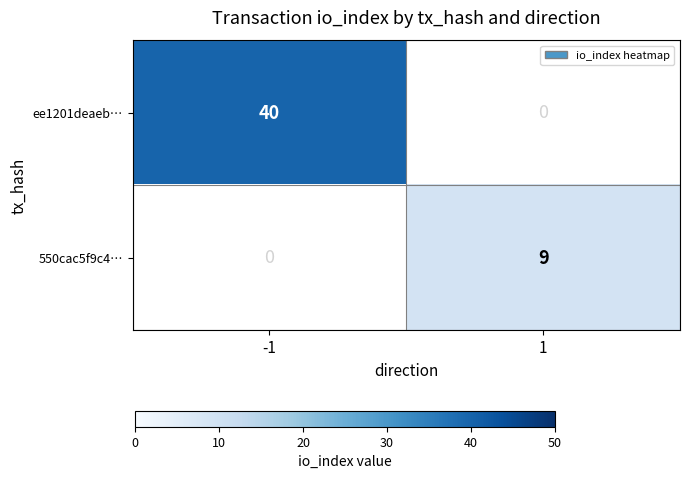

Reading left to right, what are all the values shown in this chart?

ee1201deaeb…: 40	0
550cac5f9c4…: 0	9